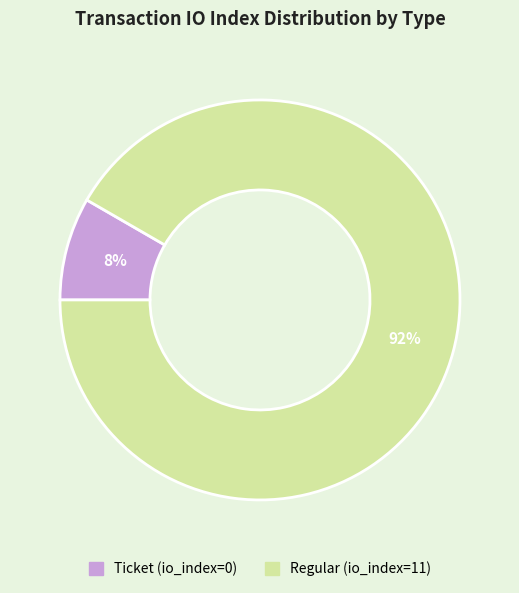

Between Ticket and Regular, which is larger?

Regular